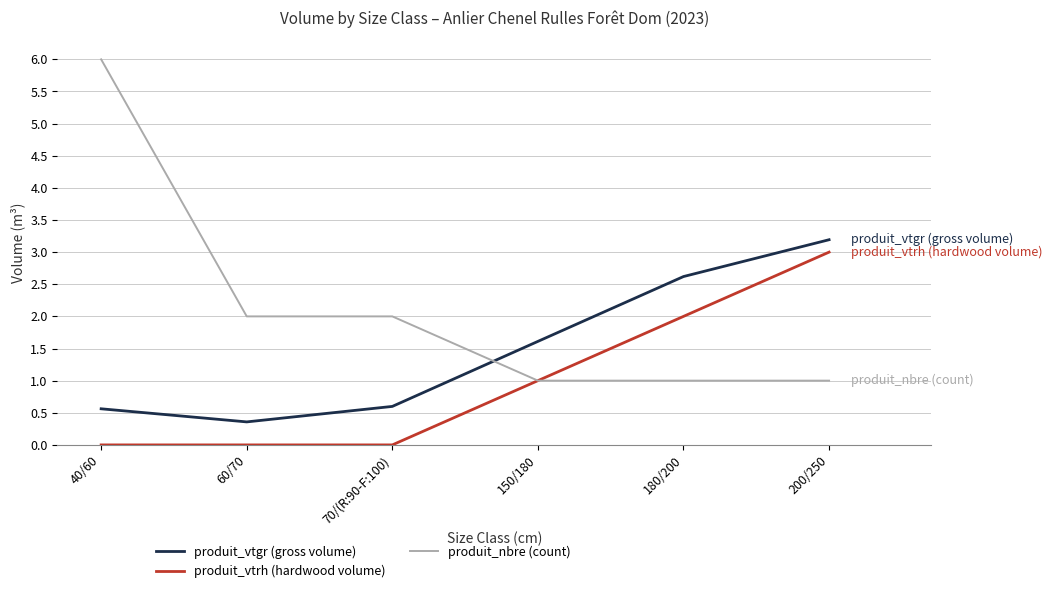

Rank the series at 200/250 from highest to lowest value.

produit_vtgr (gross volume), produit_vtrh (hardwood volume), produit_nbre (count)